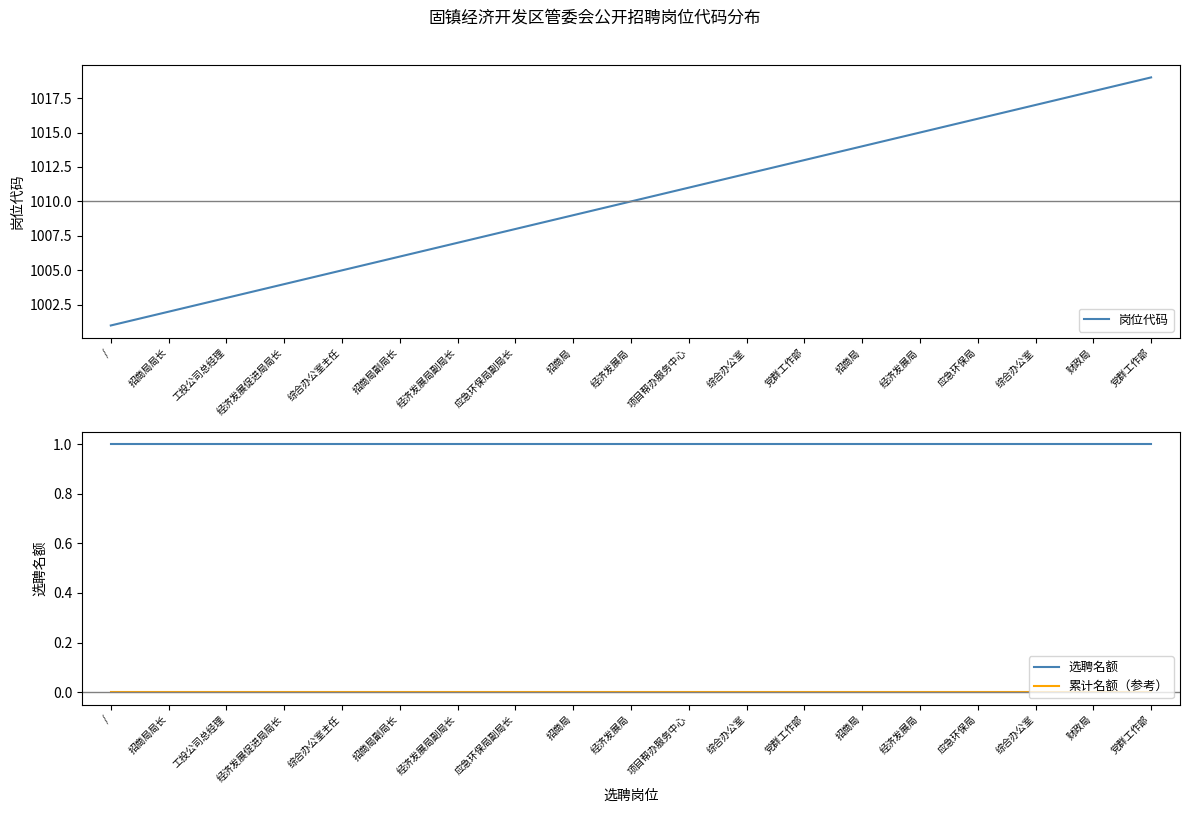

Which series has the largest total across all categories?

岗位代码